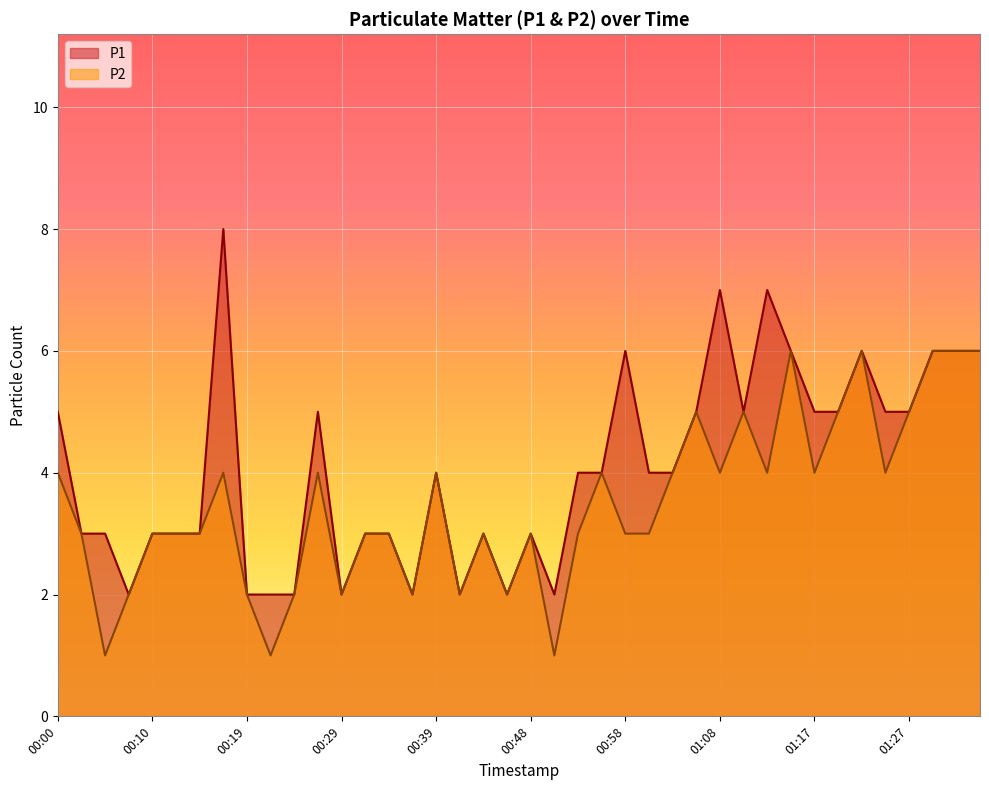

What are all the series names shown in the legend?

P1, P2